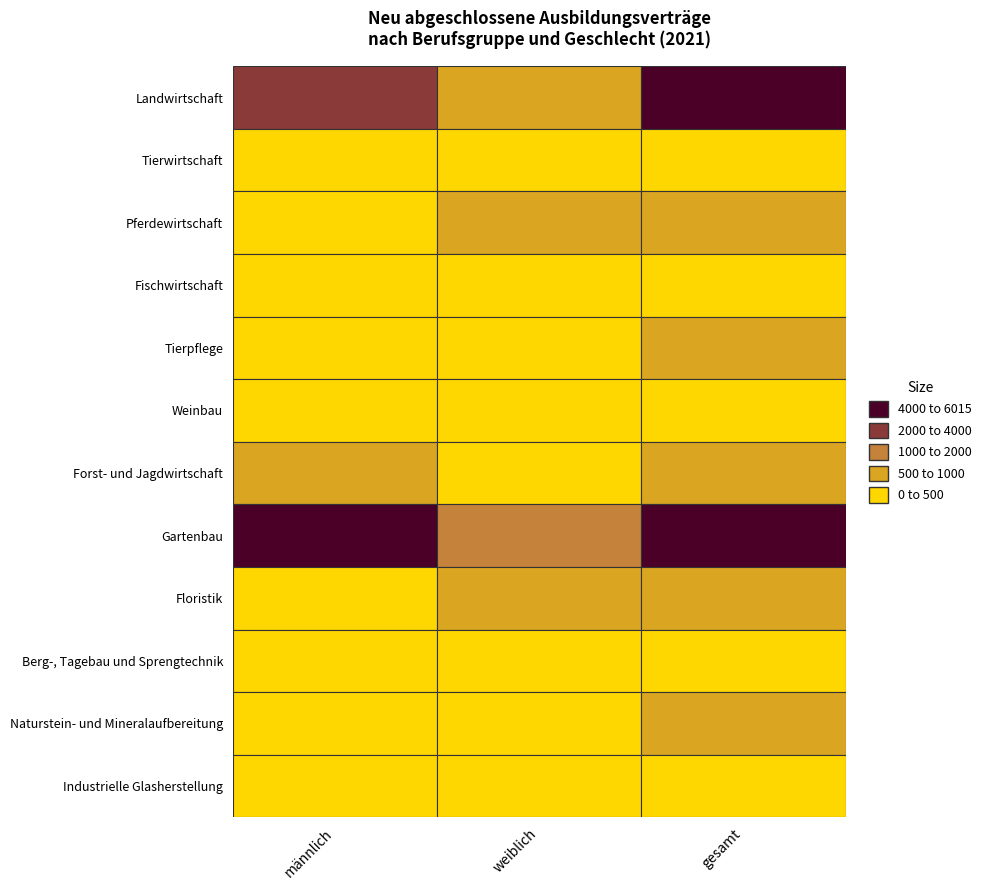

How many data points does each series have?

3